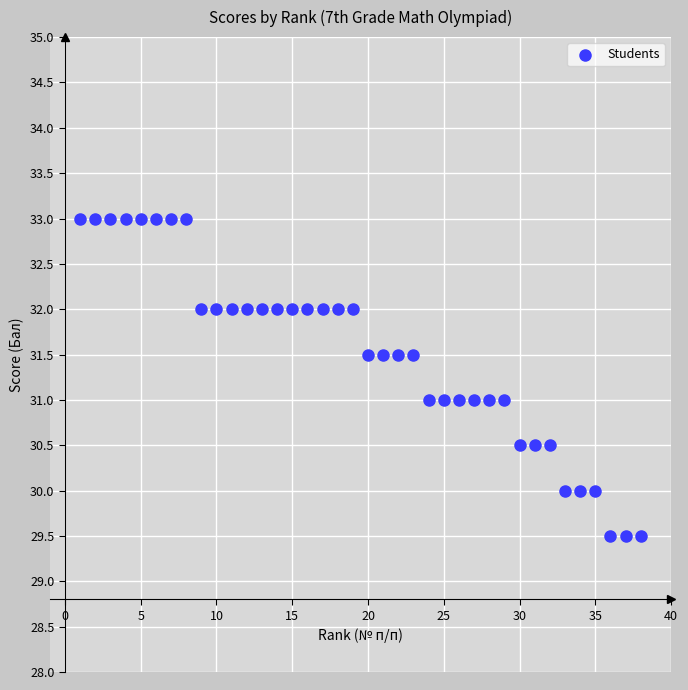

What is the range of X values (max minus min)?

37.0